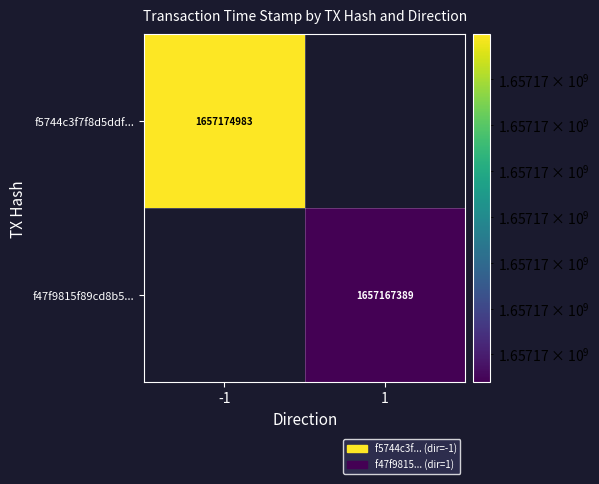

Is it true that f5744c3f7f8d5ddf... equals 1657174983 at -1?

True